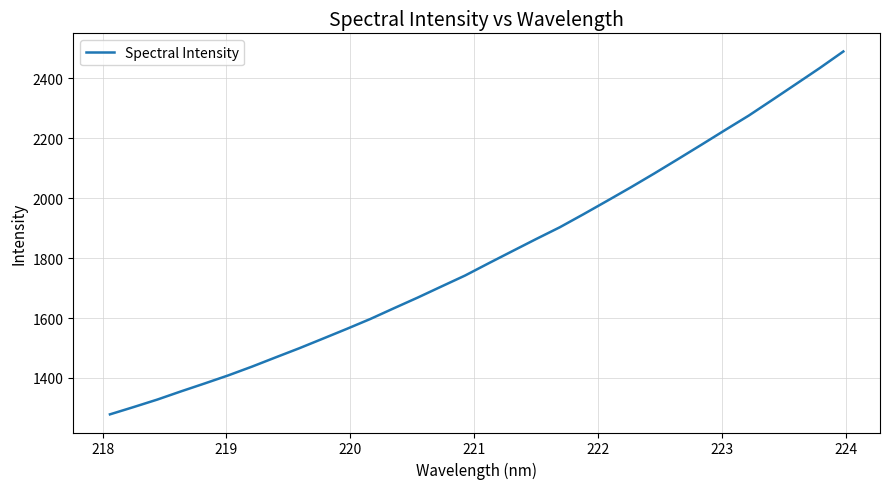

What is the smallest value displayed?

1278.4